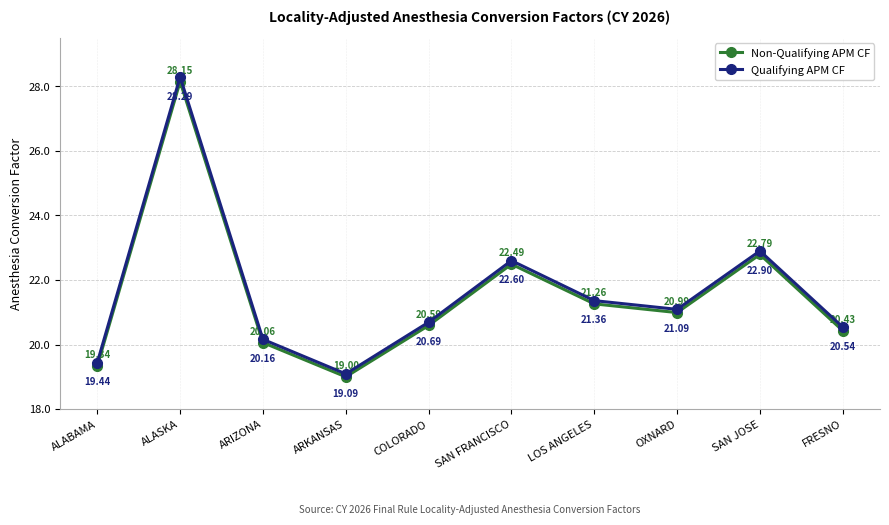

The value of Qualifying APM CF at FRESNO is 6.7. True or false?

False